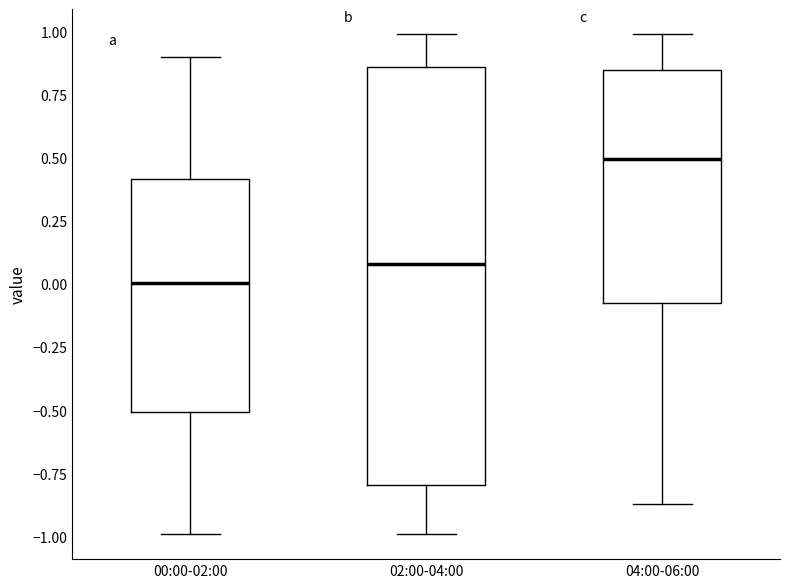

Reading left to right, transcribe this box plot: for each box, give where its median line is, the range the box spans, and where its two whiskers end, as read against the y-axis. The values are not printed on the chart, so give them approximately, as read against the axis.

00:00-02:00: median 0.00, box -0.50 to 0.40, whiskers -1.00 to 0.90
02:00-04:00: median 0.10, box -0.80 to 0.85, whiskers -1.00 to 1.00
04:00-06:00: median 0.50, box -0.05 to 0.85, whiskers -0.85 to 1.00